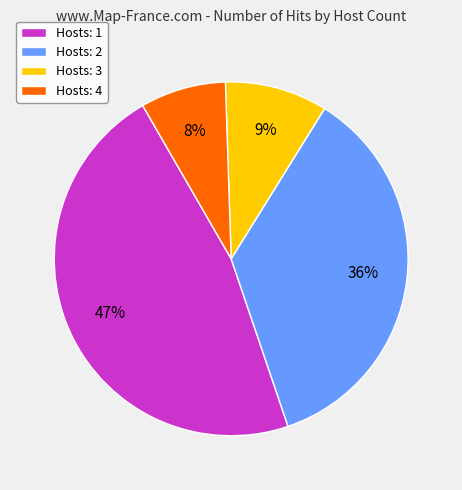

The Hosts: 1 slice represents 40% of the pie. True or false?

False